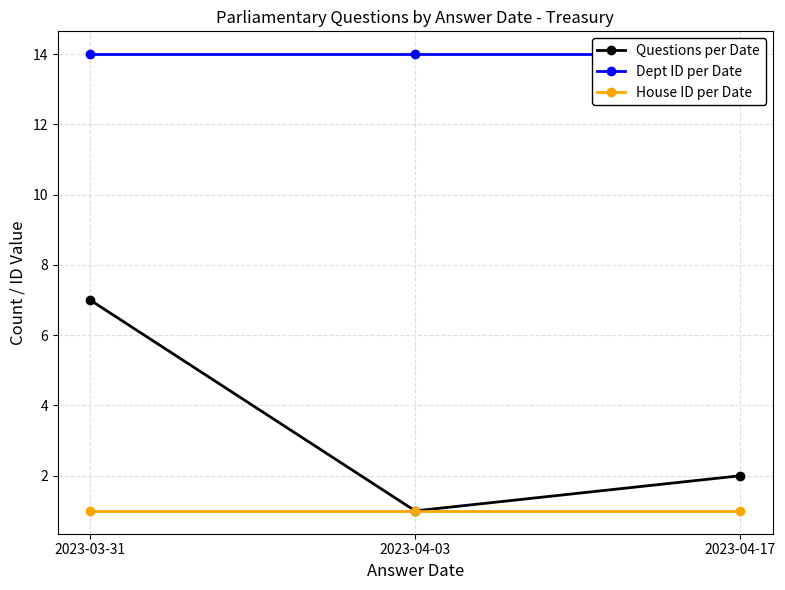

Which series has the largest range (max minus min)?

Questions per Date